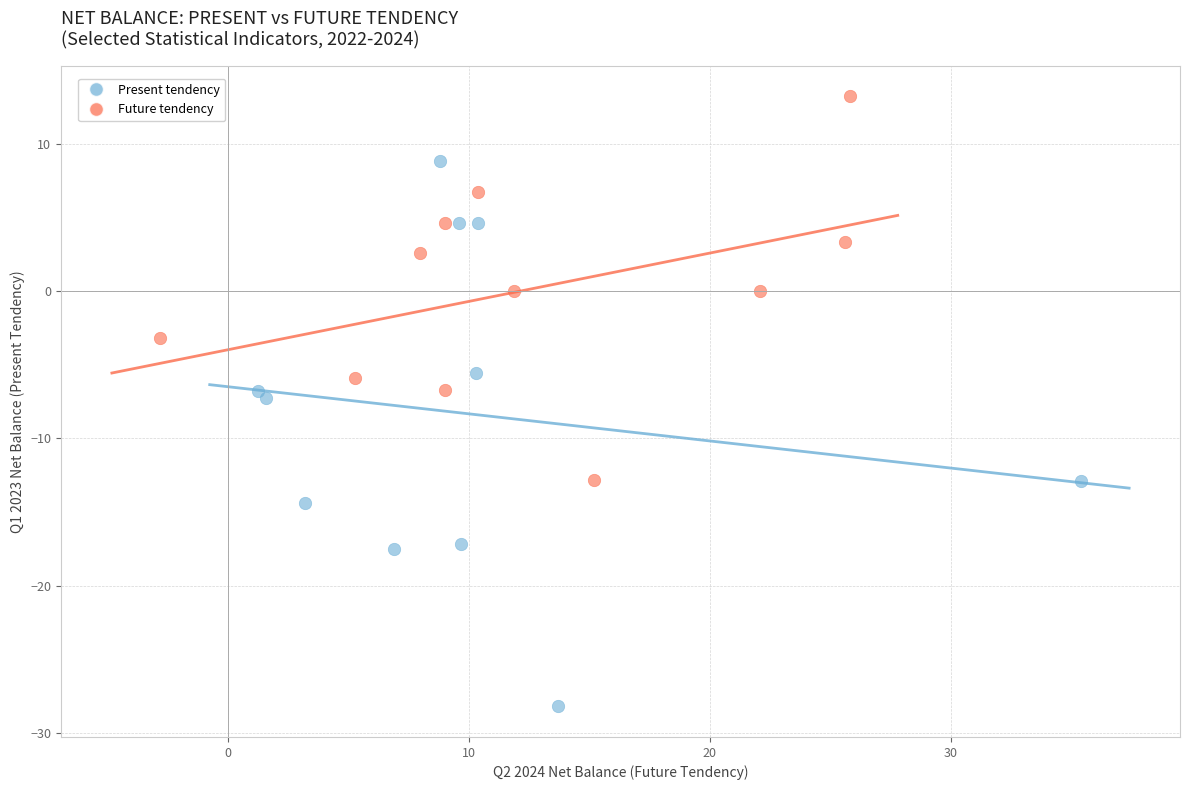

Which series reaches the minimum Y coordinate?

Present tendency